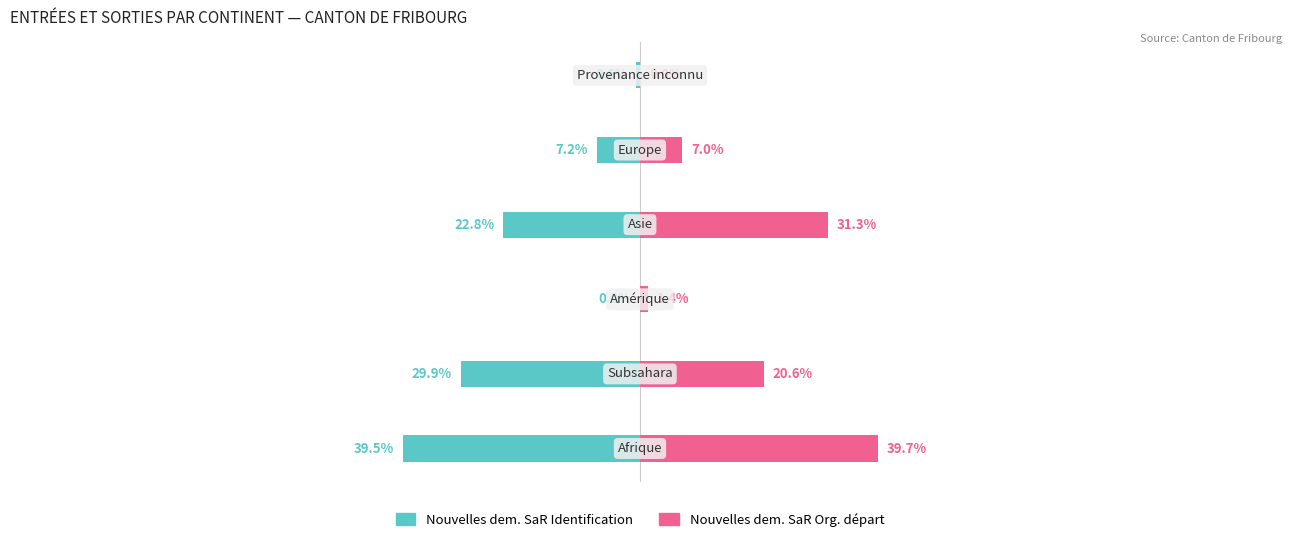

List the labels in order of Nouvelles dem. SaR Org. départ value, smallest first.

5, 2, 4, 1, 3, 0